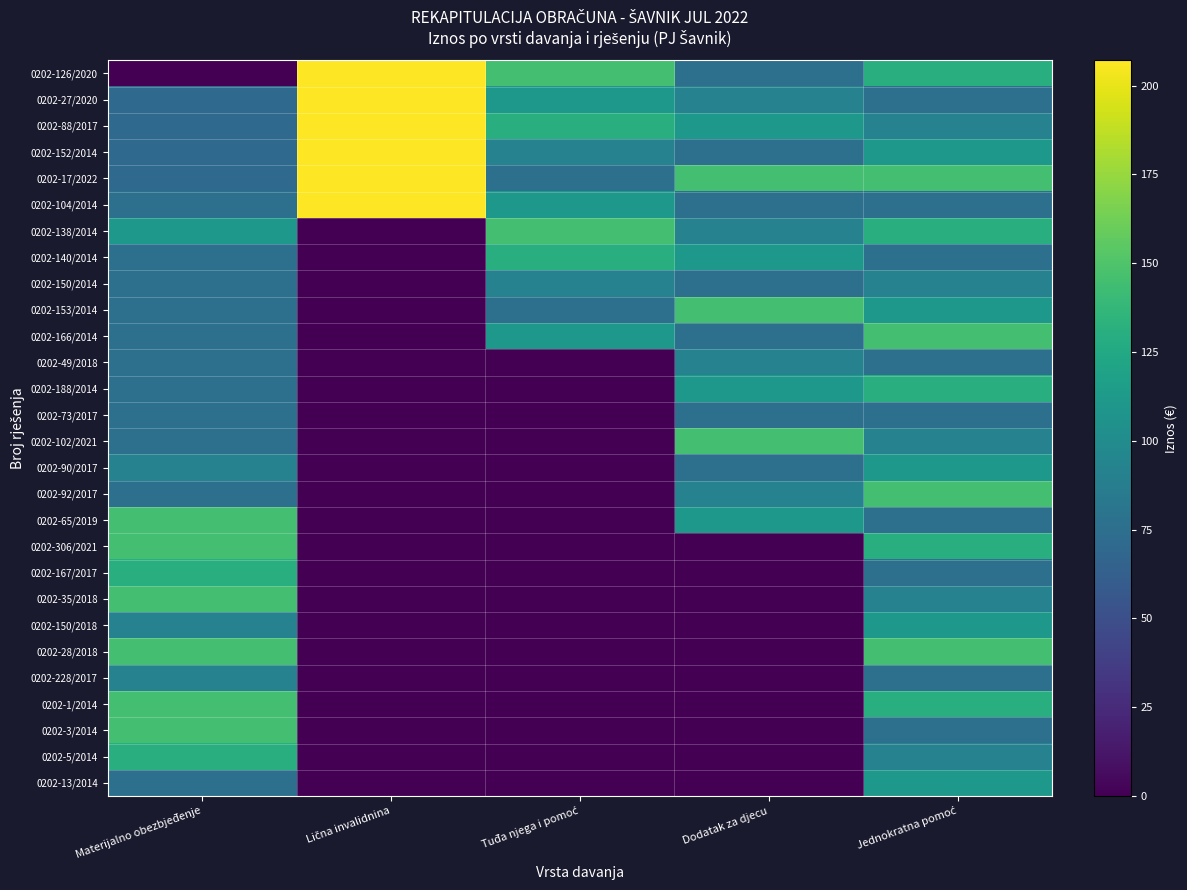

Which has a higher value, Jednokratna pomoć or Materijalno obezbjeđenje?

Jednokratna pomoć